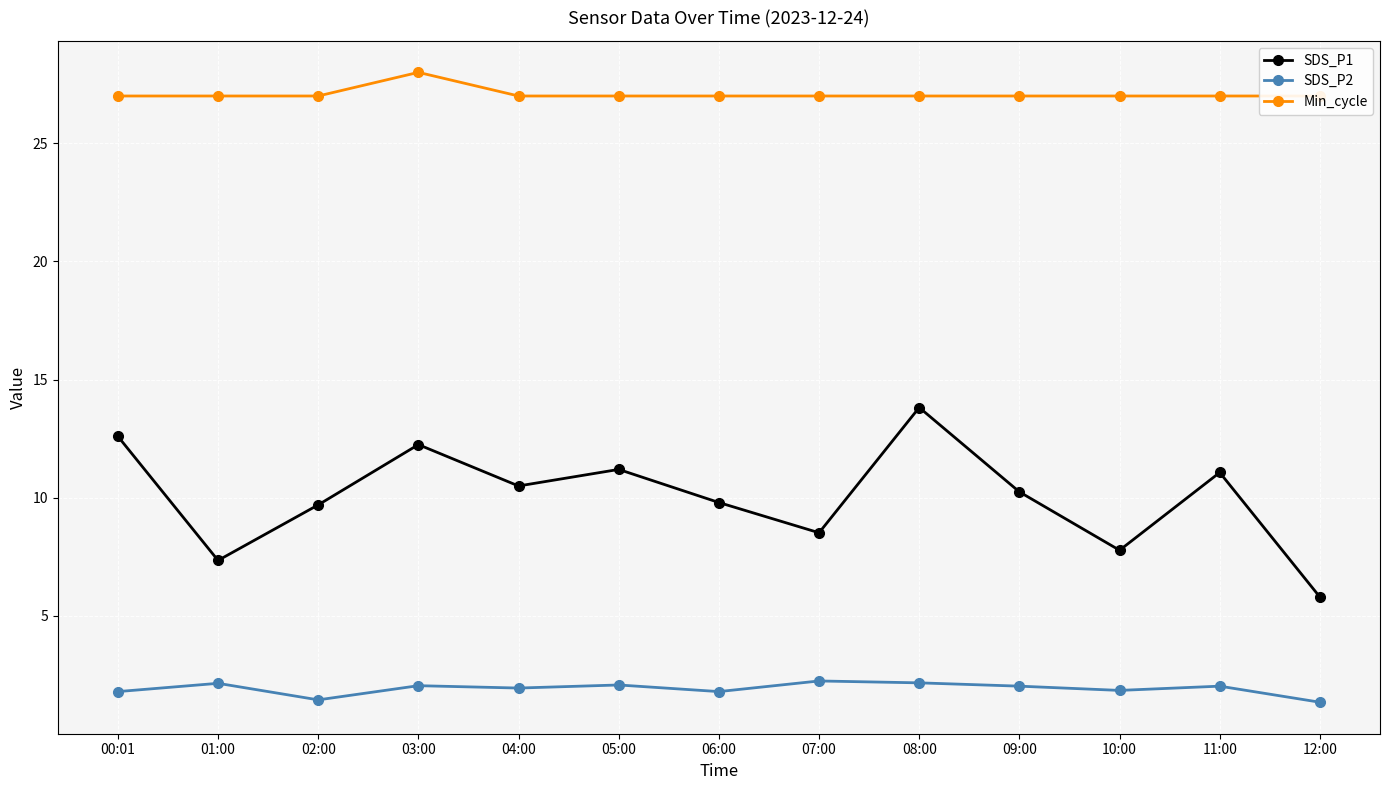

Where is the first local maximum for Min_cycle?

03:00